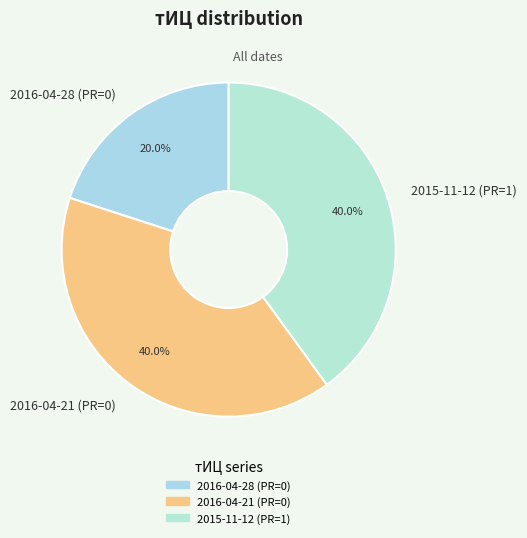

To the nearest percent, what portion does 2016-04-28 (PR=0) represent?

20%